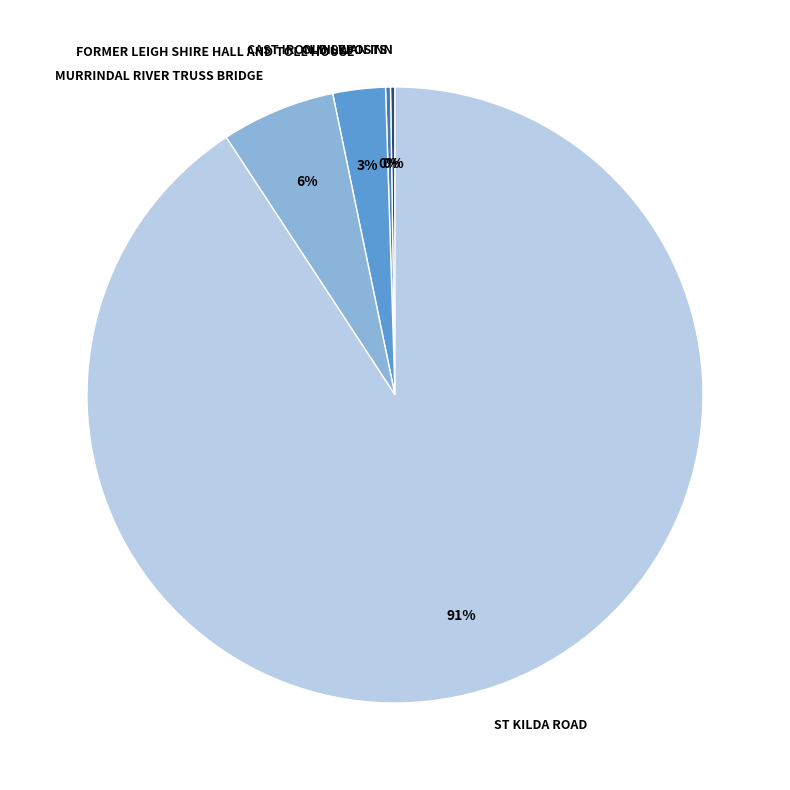

True or false: ST KILDA ROAD accounts for 99% of the total.

False